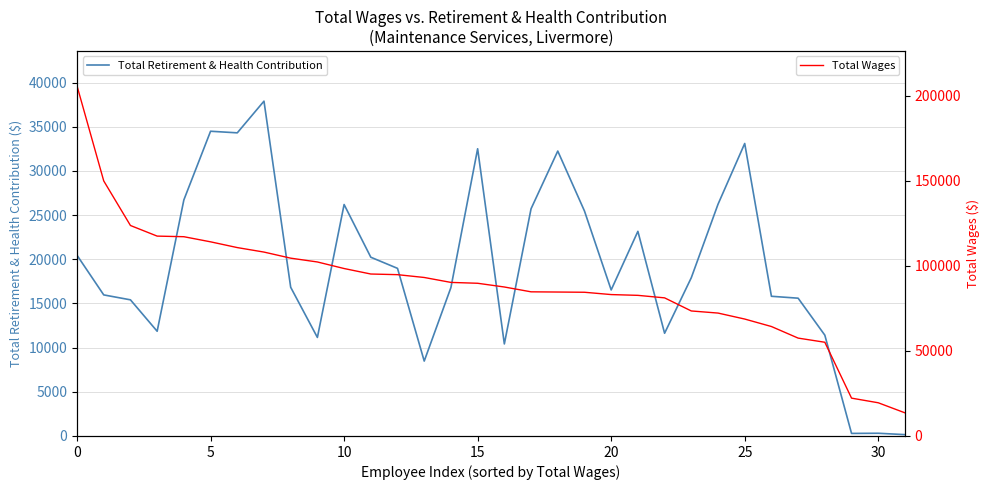

Which series has the widest spread of values?

Total Wages